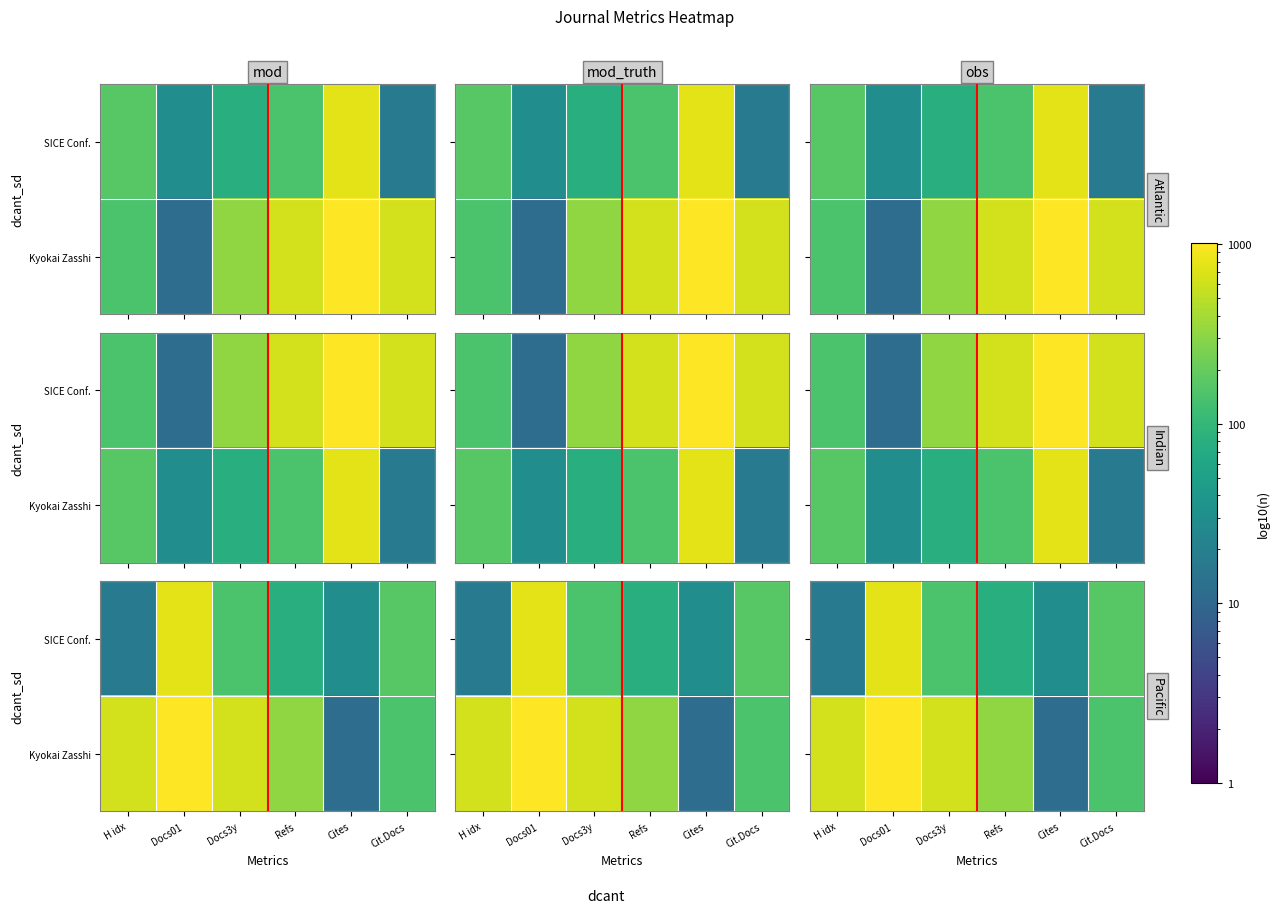

The value of SICE Conf. at Refs is 79. True or false?

True